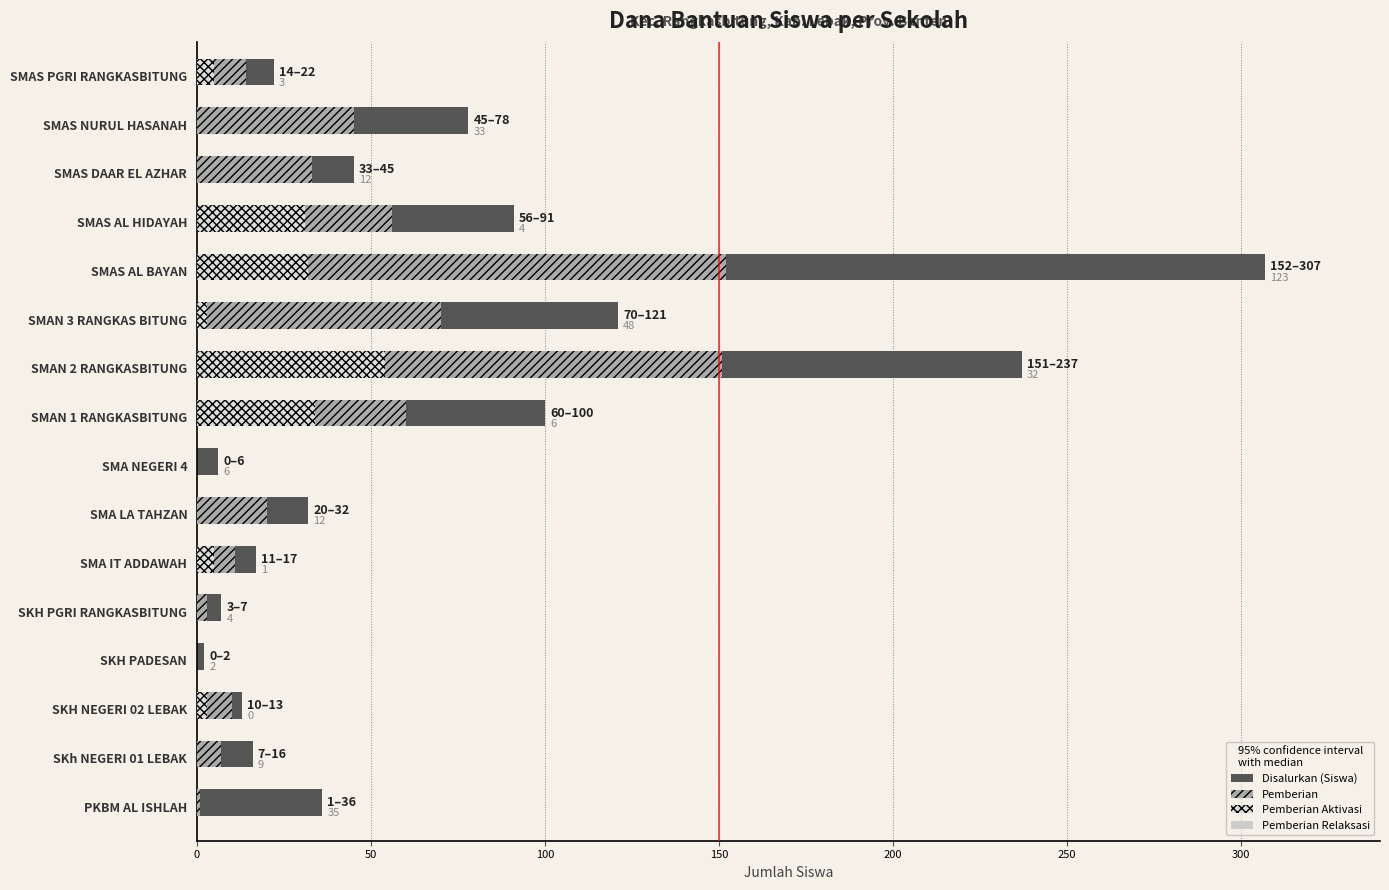

What is the difference between the maximum and second lowest values in the Pemberian Relaksasi series?

122